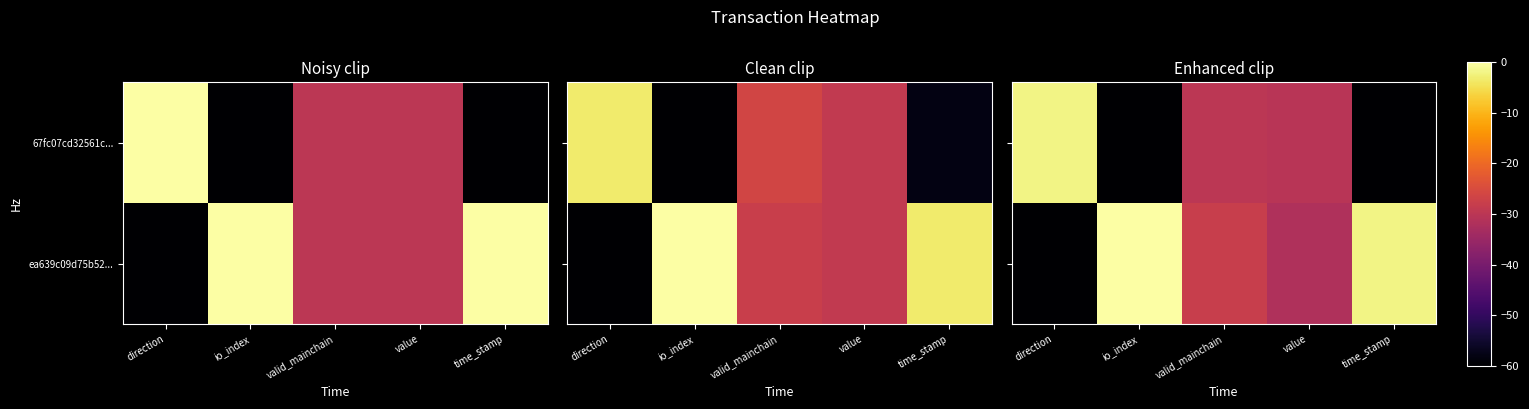

At which category is the sum across all series the highest?

valid_mainchain